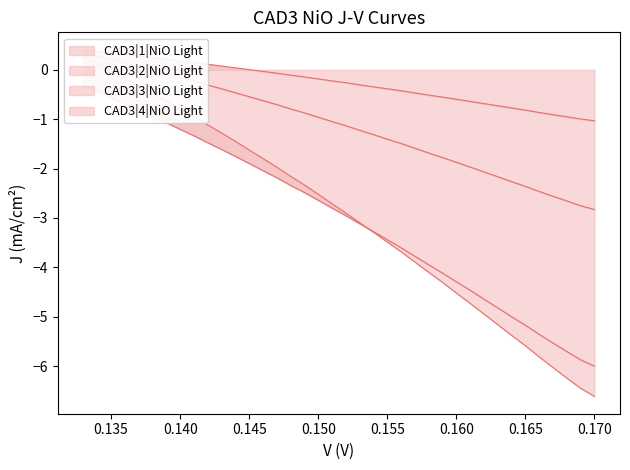

At which category is the sum across all series the highest?

0.133